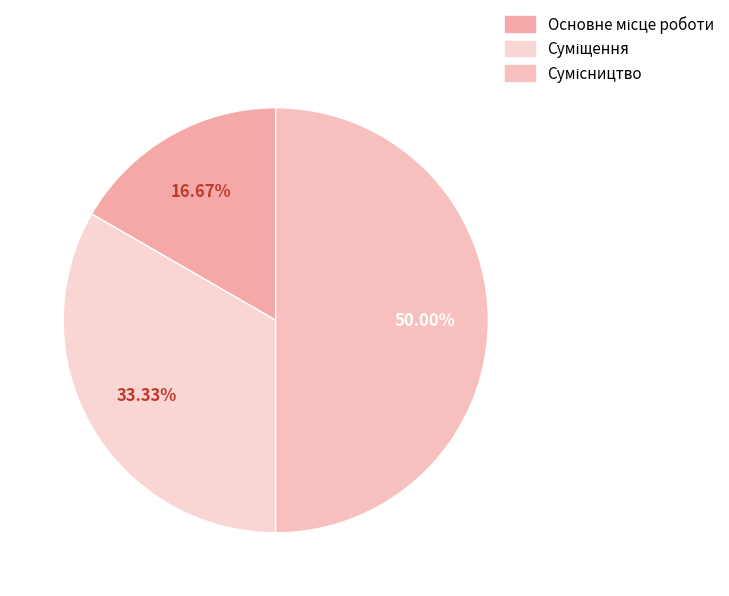

Is it true that Сумісництво is 41% of the pie?

False